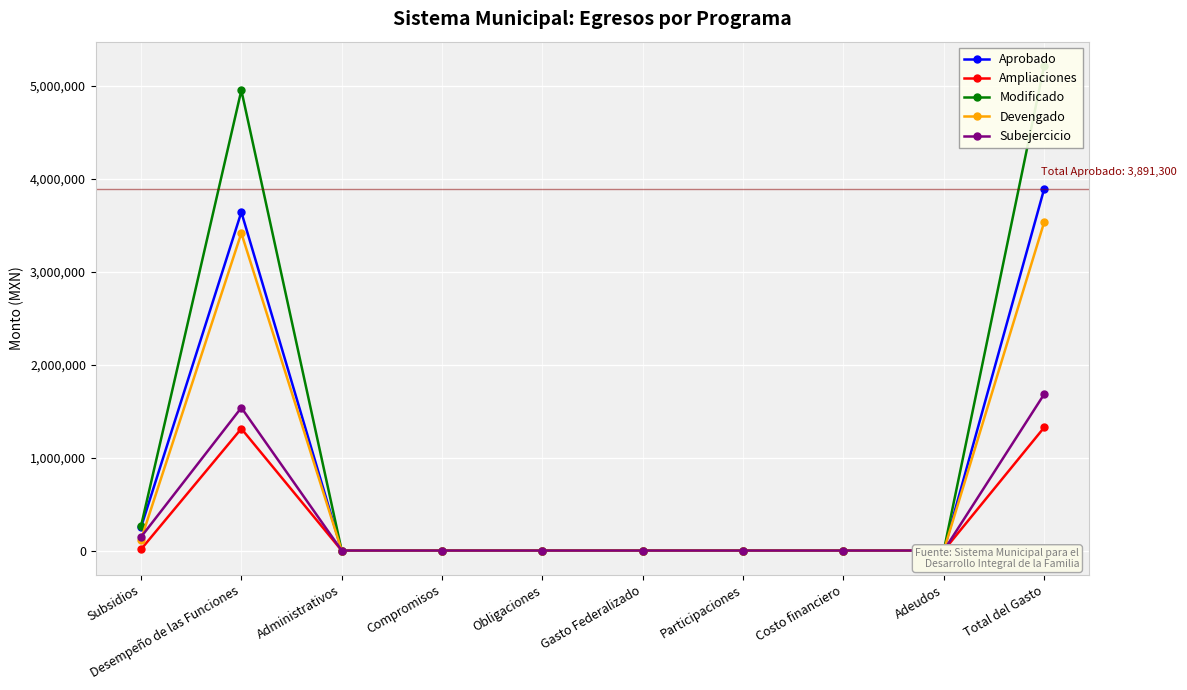

List the labels in order of Devengado value, largest first.

Total del Gasto, Desempeño de las Funciones, Subsidios, Administrativos, Compromisos, Obligaciones, Gasto Federalizado, Participaciones, Costo financiero, Adeudos